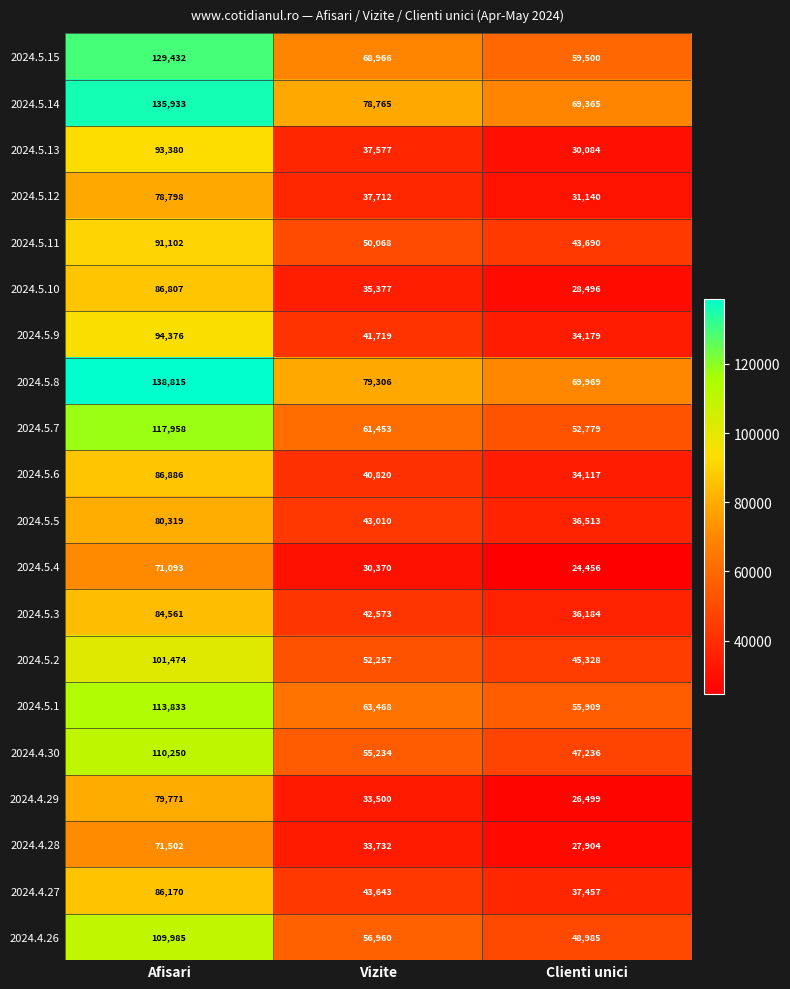

What is the sum of all 2024.5.6 values?

161823